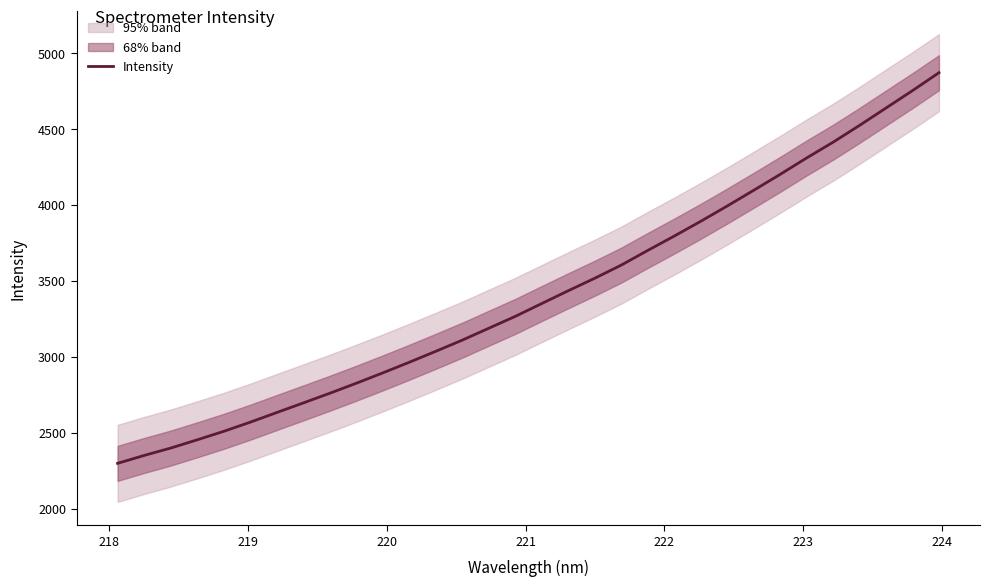

What is the lowest value of the Intensity series?

2299.1